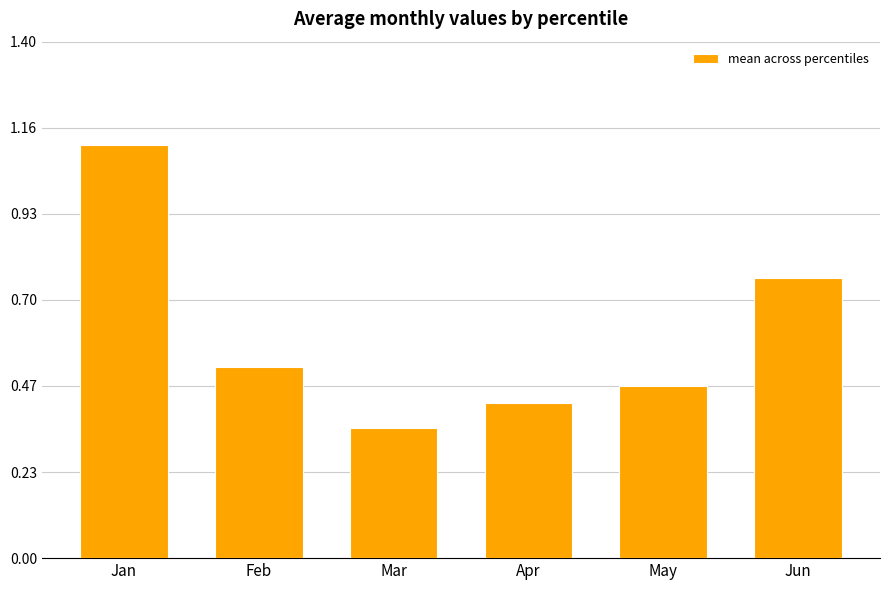

List the labels in order of value, smallest first.

Mar, Apr, May, Feb, Jun, Jan